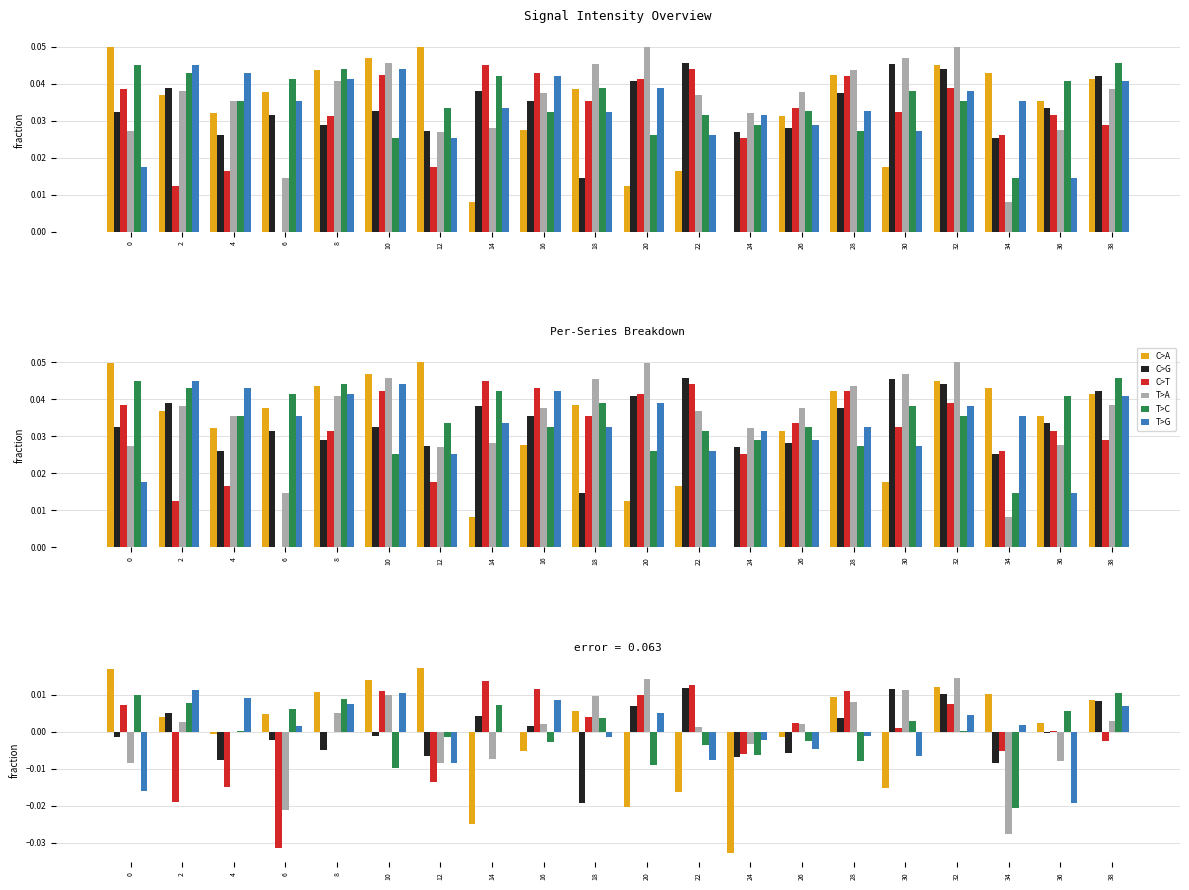

Which series has the largest range (max minus min)?

C>A